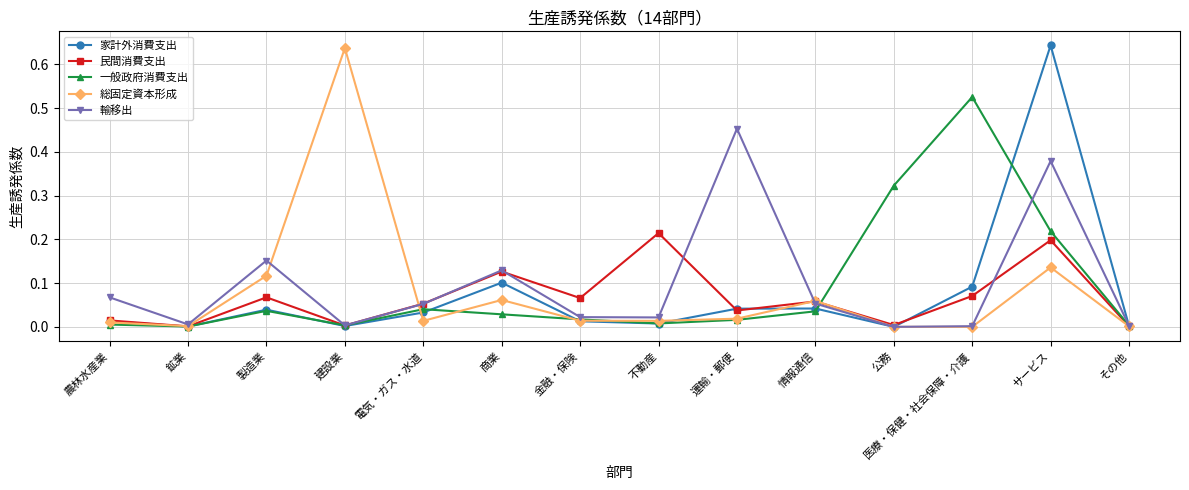

How many lines are shown in the chart?

5